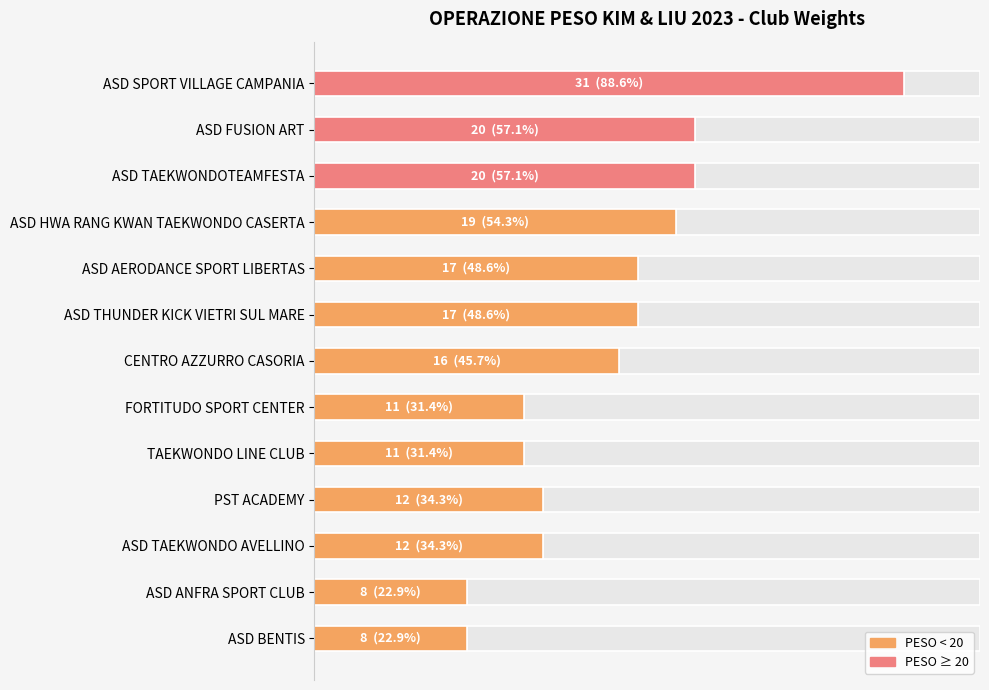

Reading right to left, transcribe all the data shown in this chart.

8	8	12	12	11	11	16	17	17	19	20	20	31